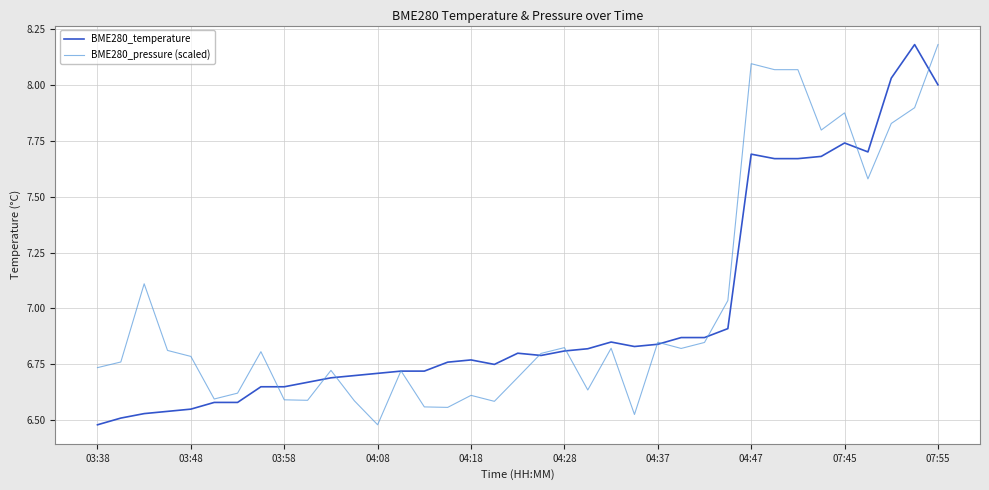

What are all the series names shown in the legend?

BME280_temperature, BME280_pressure (scaled)